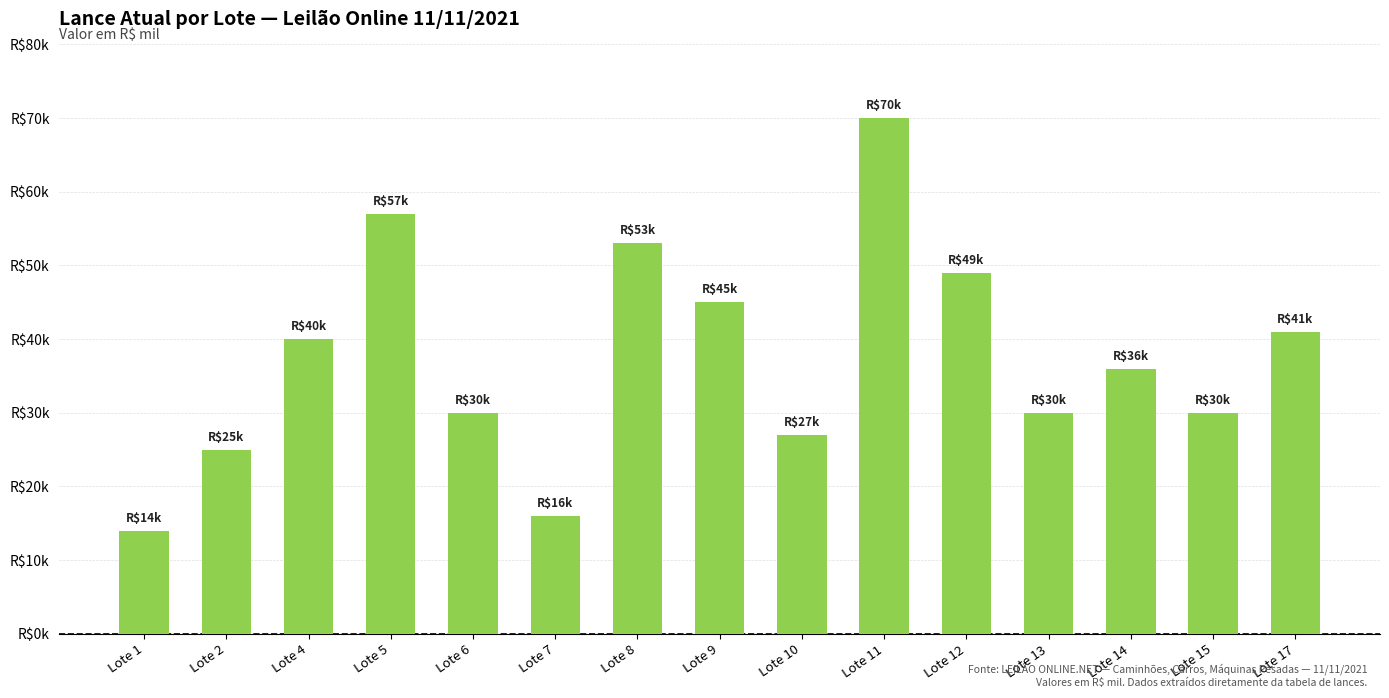

Are the bars horizontal?

No